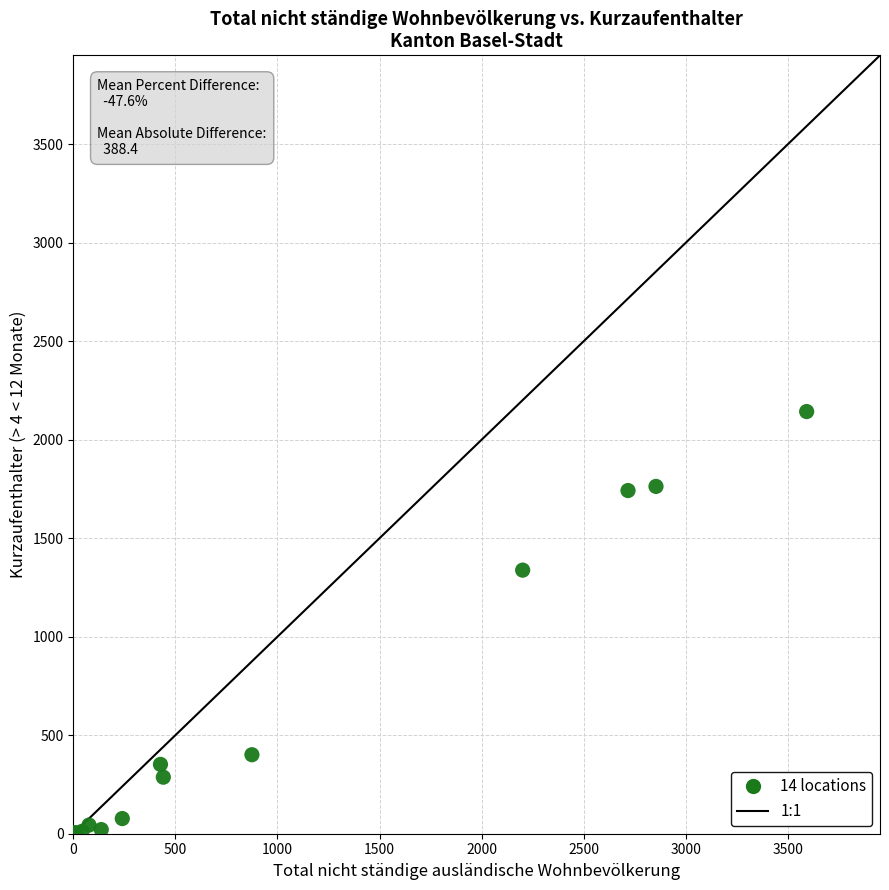

What Y value in the scatter plot is closest to 1073?

1338